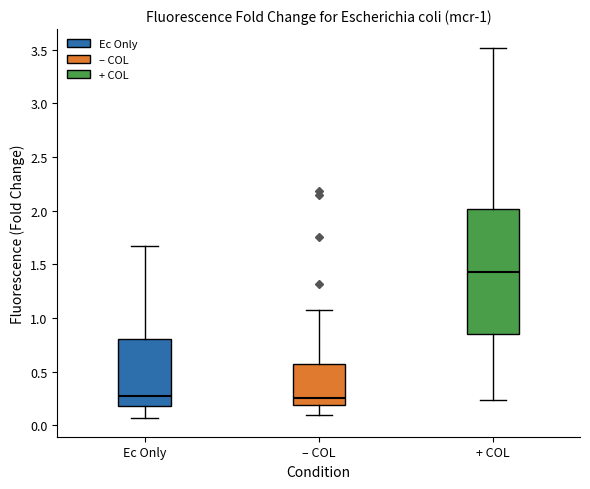

Which box is the tallest, from its lower edge to its upper edge?

+ COL